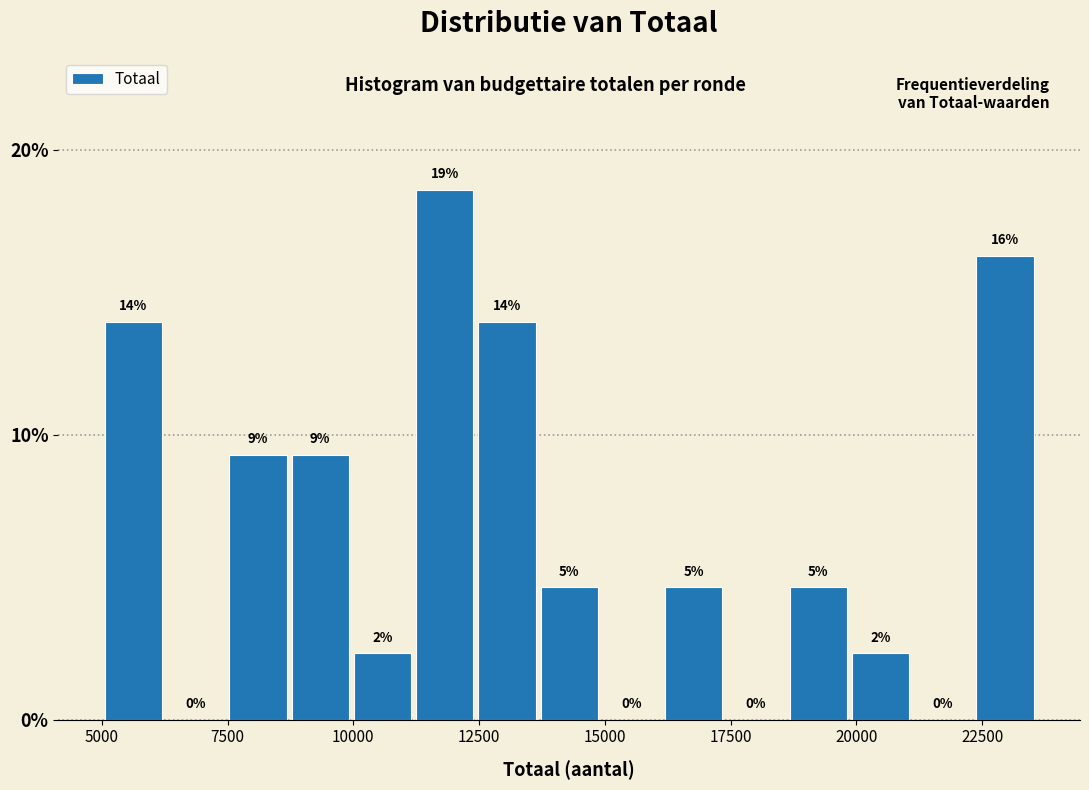

Read against the x-axis, roughly where is the centre of the tallest bar?

12000